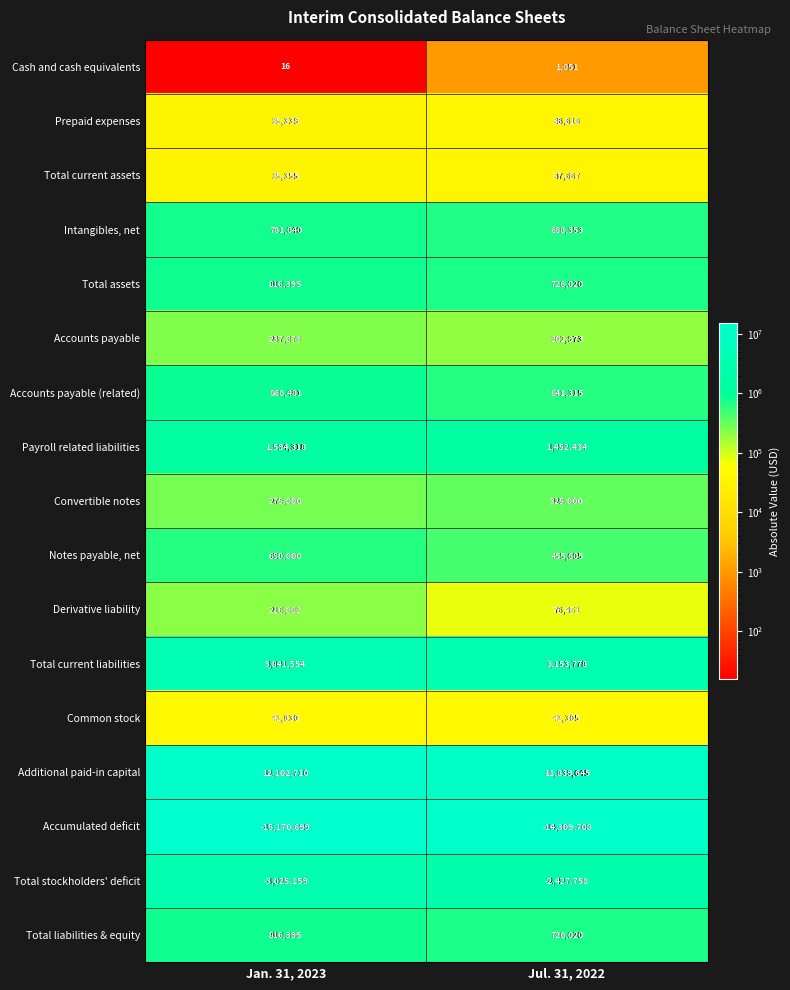

What is the total value across all series at Jul. 31, 2022?

3667767